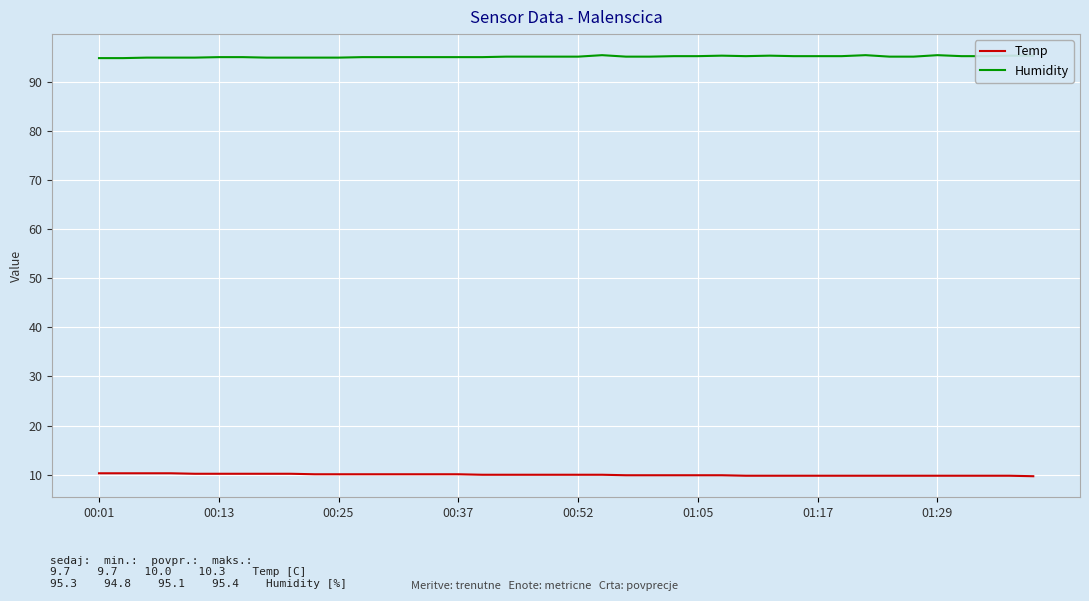

What is the highest value of the Humidity series?

95.4